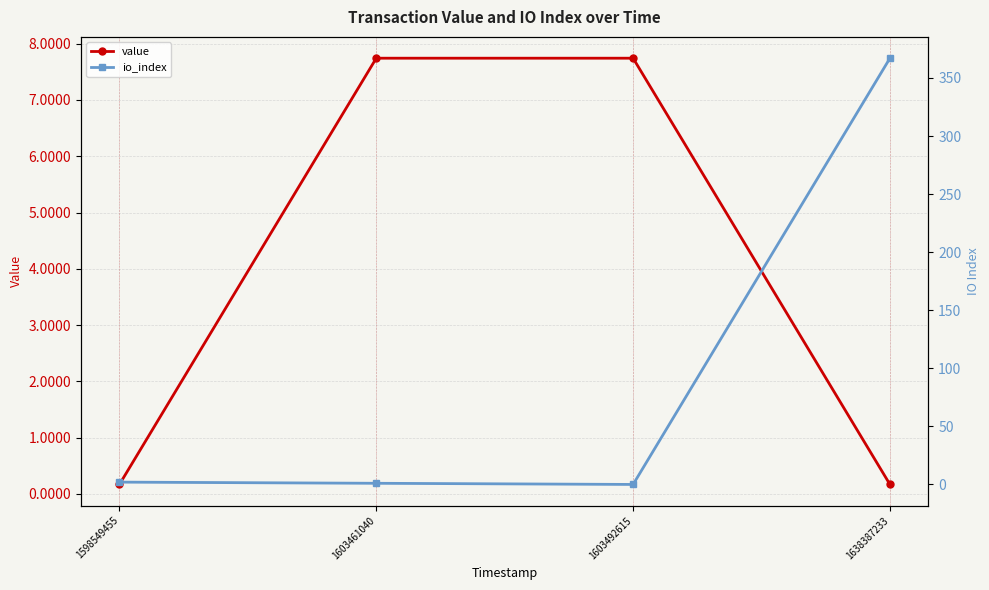

Where does the value series first go above 7?

1603461040